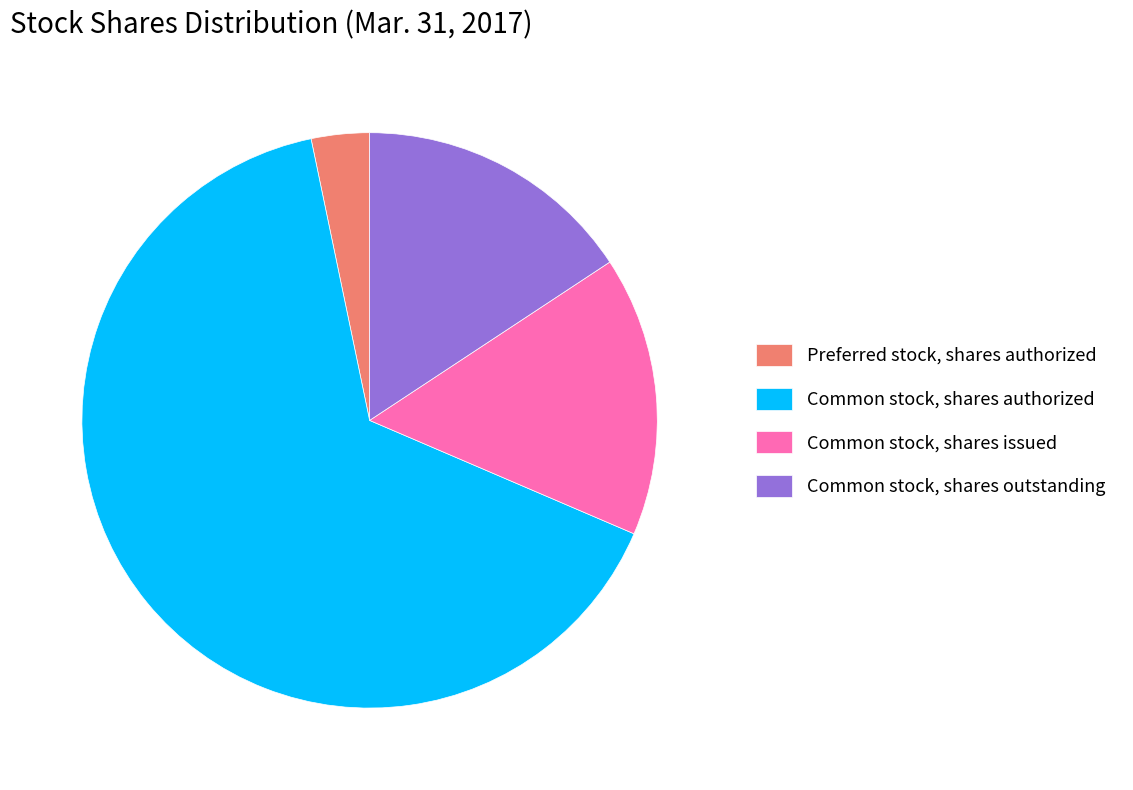

Which category has the biggest portion of the pie?

Common stock, shares authorized